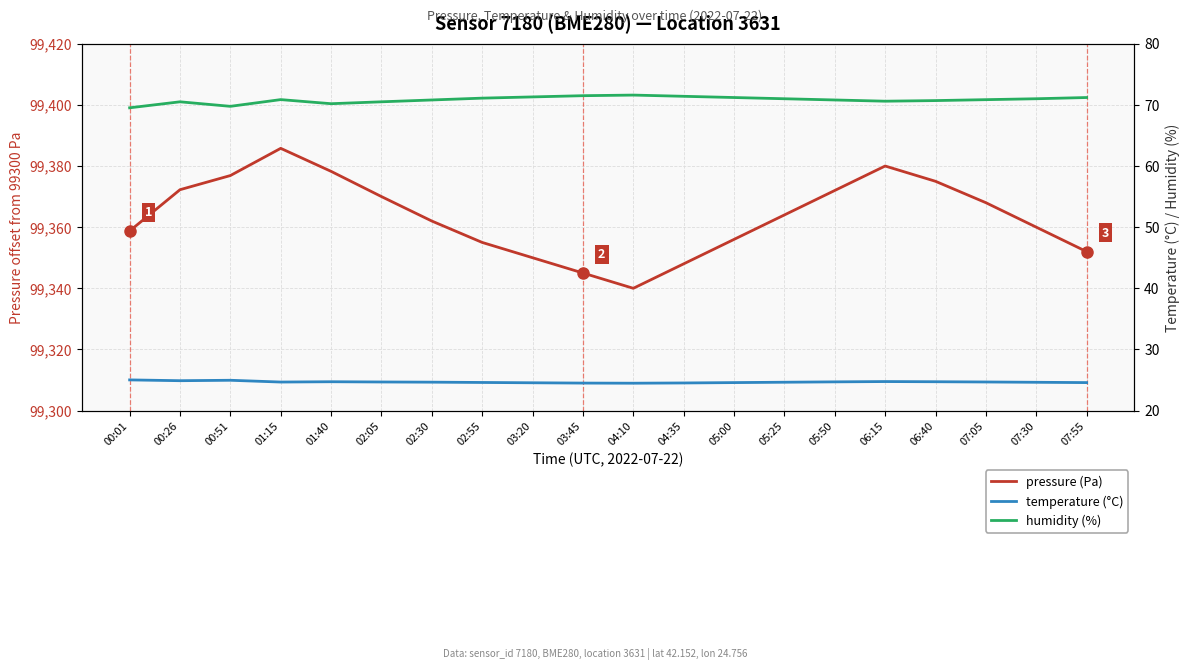

What position from the left is 05:50?

15